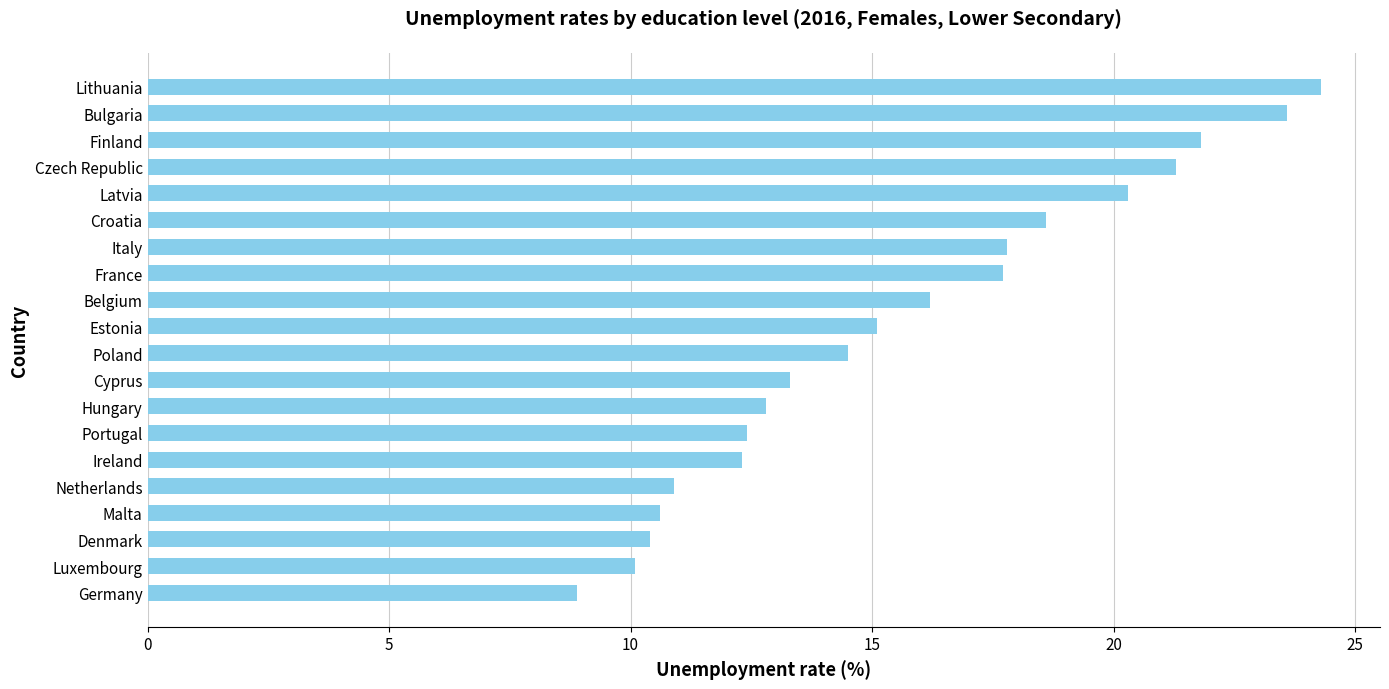

What is the maximum value shown in the chart?

24.3